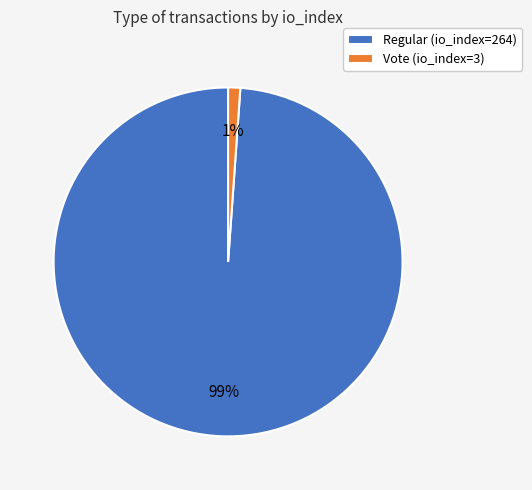

Between Regular (io_index=264) and Vote (io_index=3), which is larger?

Regular (io_index=264)